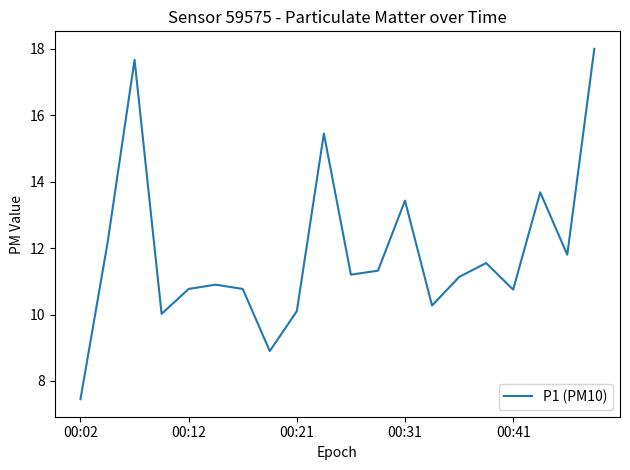

What is the minimum value shown in the chart?

7.5